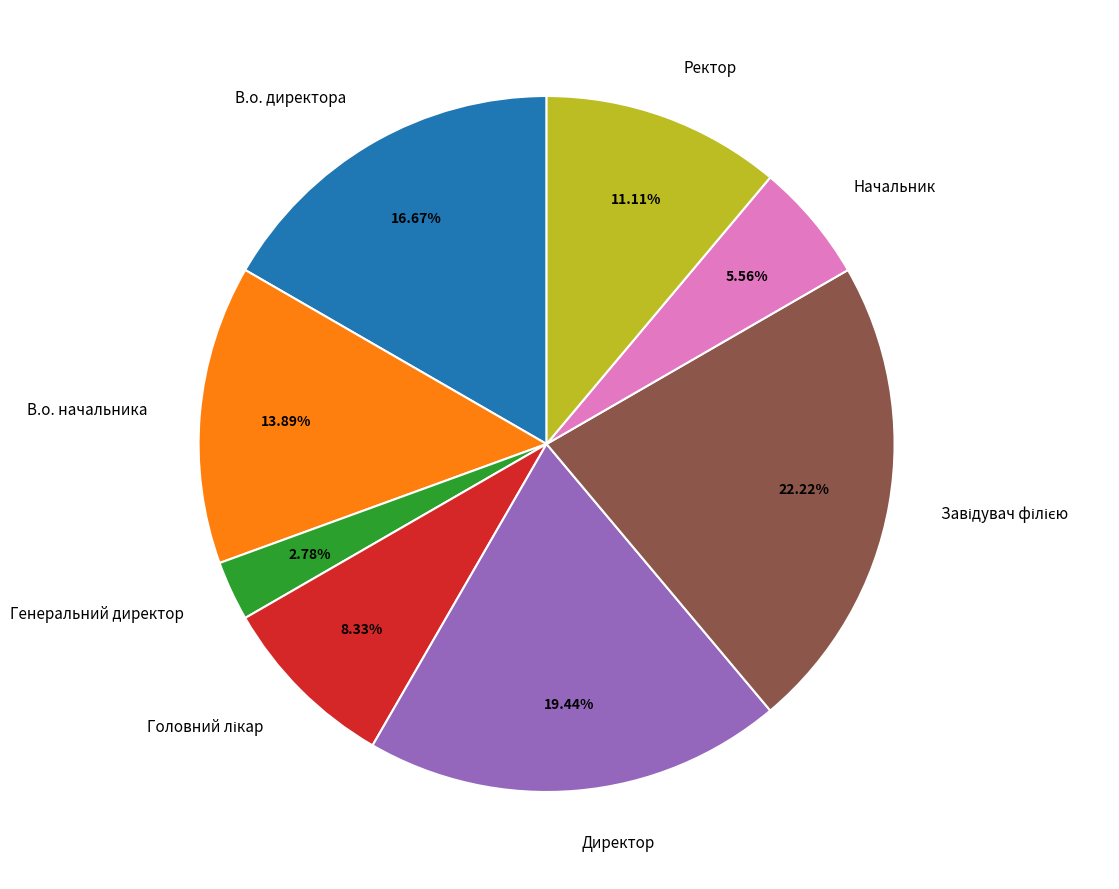

What is the smallest slice in the pie chart?

Генеральний директор